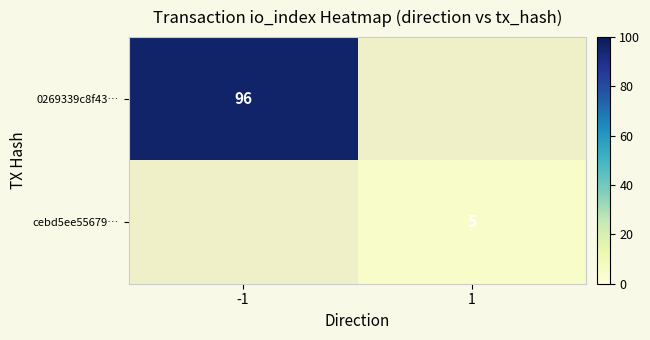

Is the value of cebd5ee55679… at 1 greater than the value of 0269339c8f43… at -1?

No